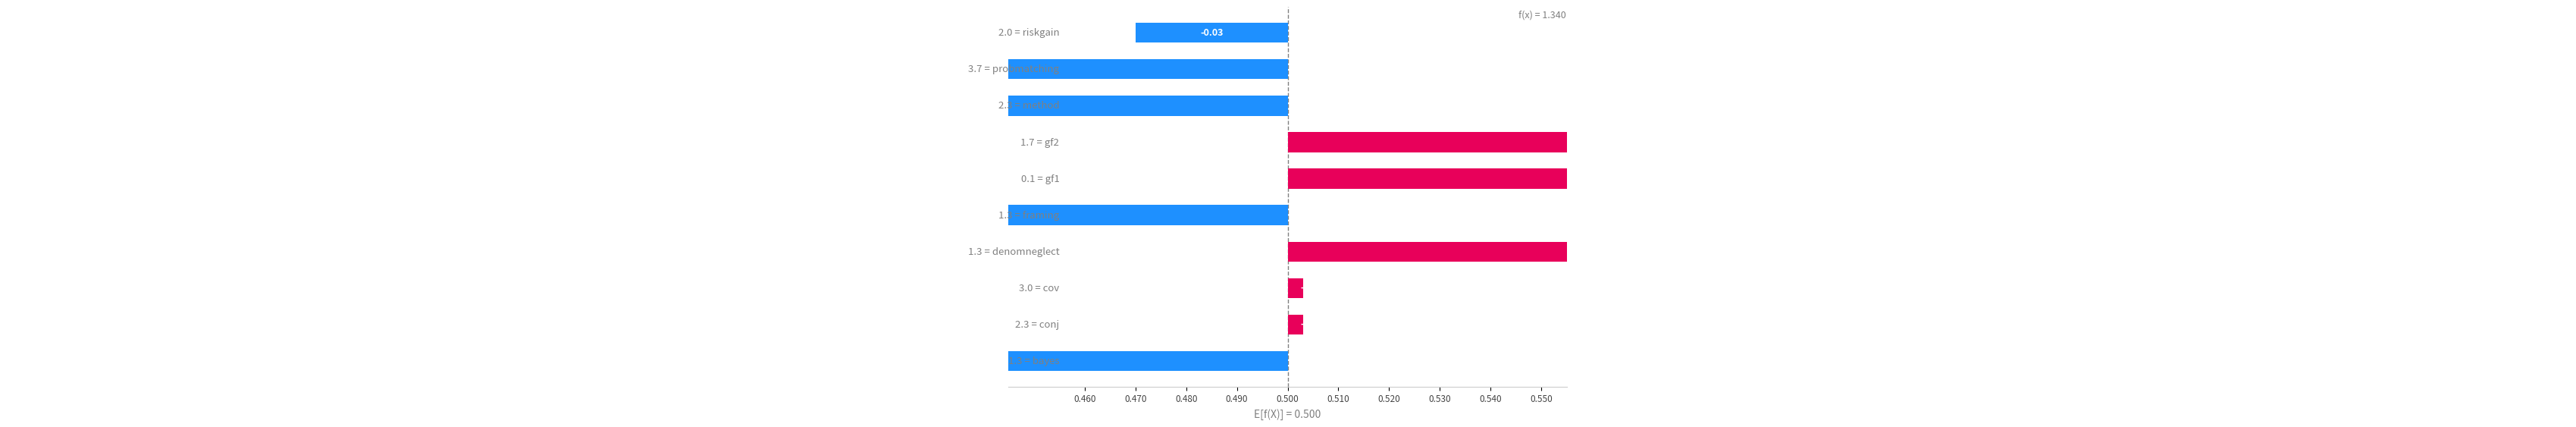

Where is the data nearest to the value 0?

bayes